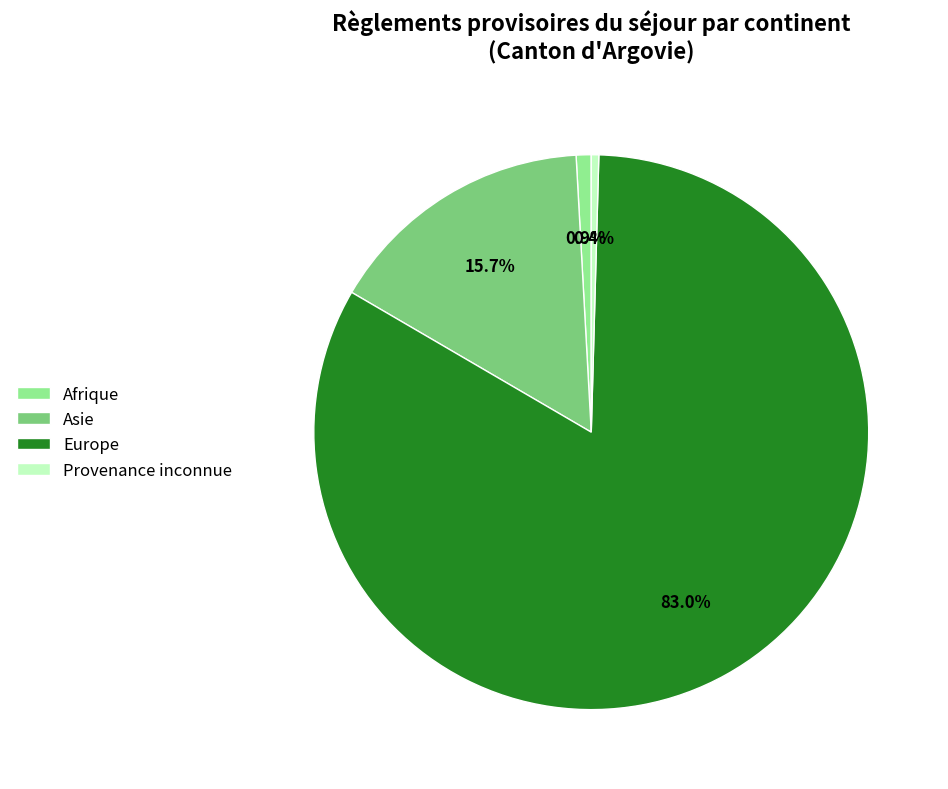

What is the majority slice?

Europe